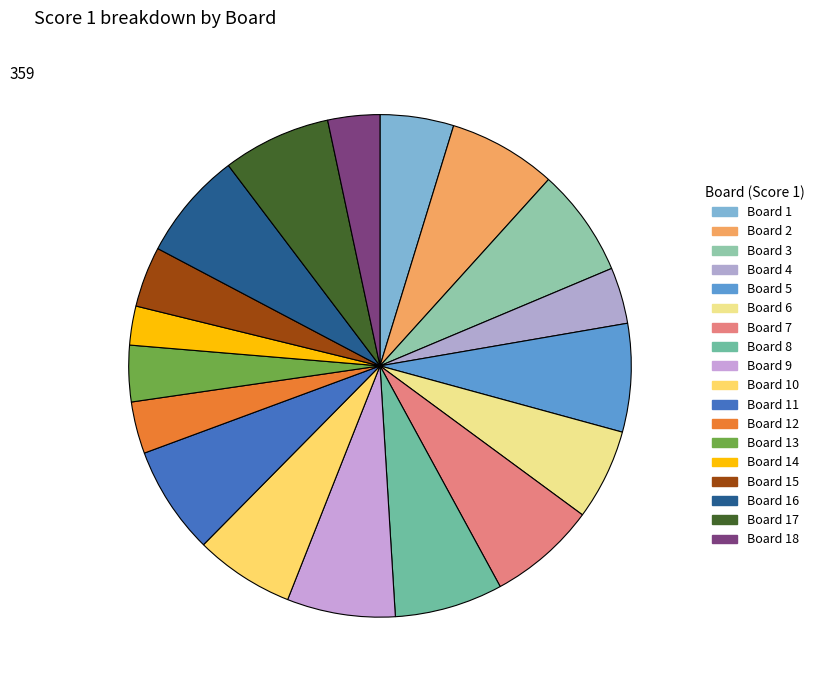

Count the number of slices in the pie.

18